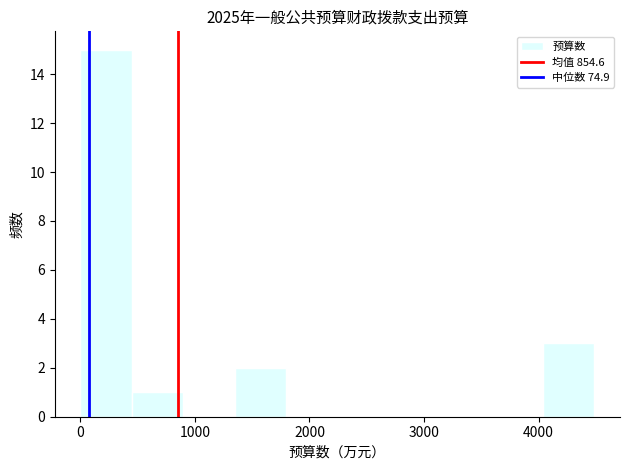

How tall is the bar that spans 4000 to 4500 on the x-axis? Neither the bar edges nor the heights are printed on the chart, so give them approximately, as read against the axes.

3